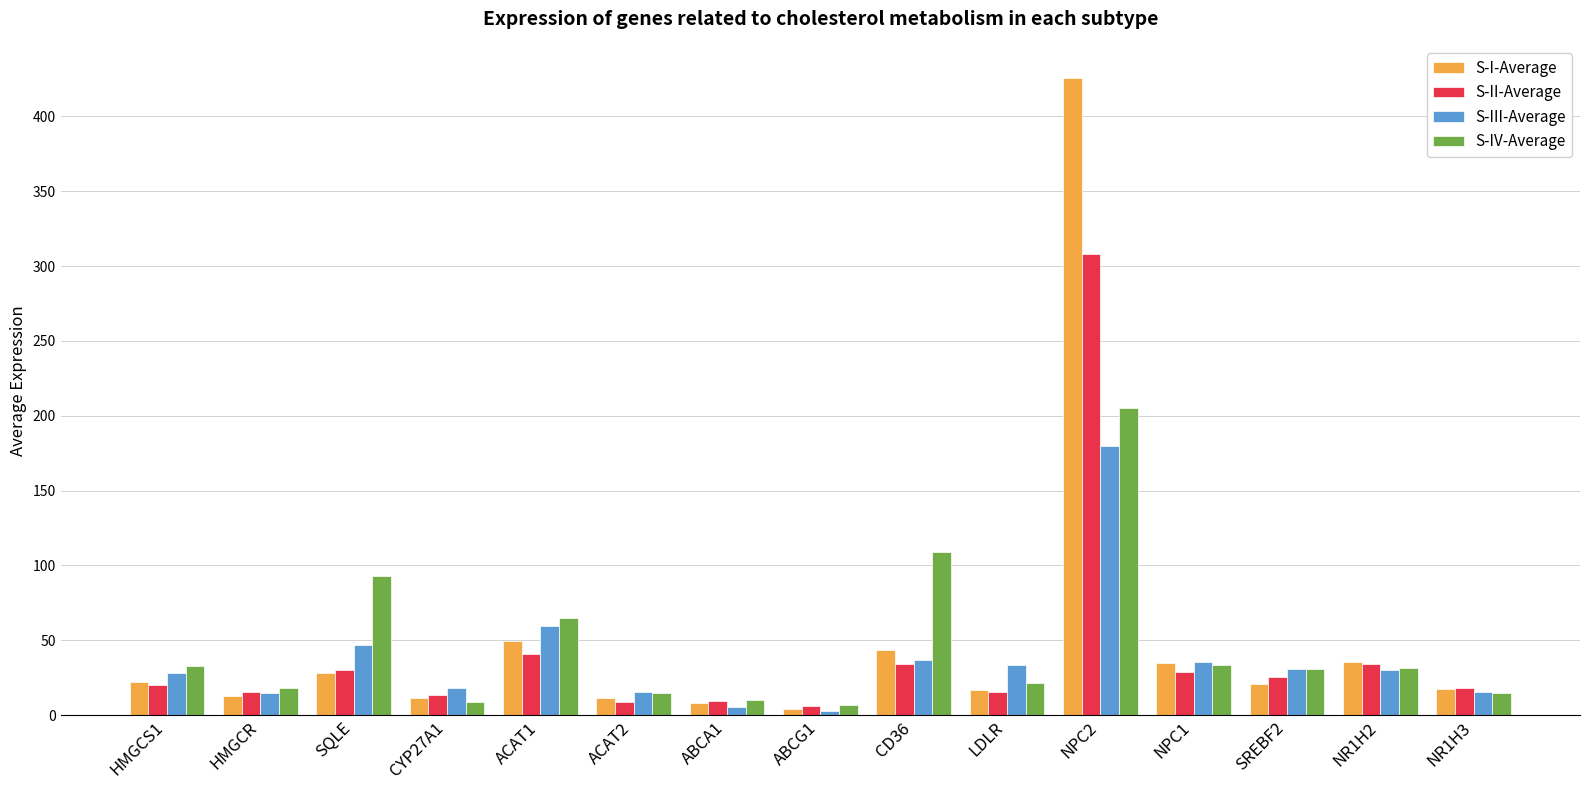

Which series has the largest range (max minus min)?

S-I-Average